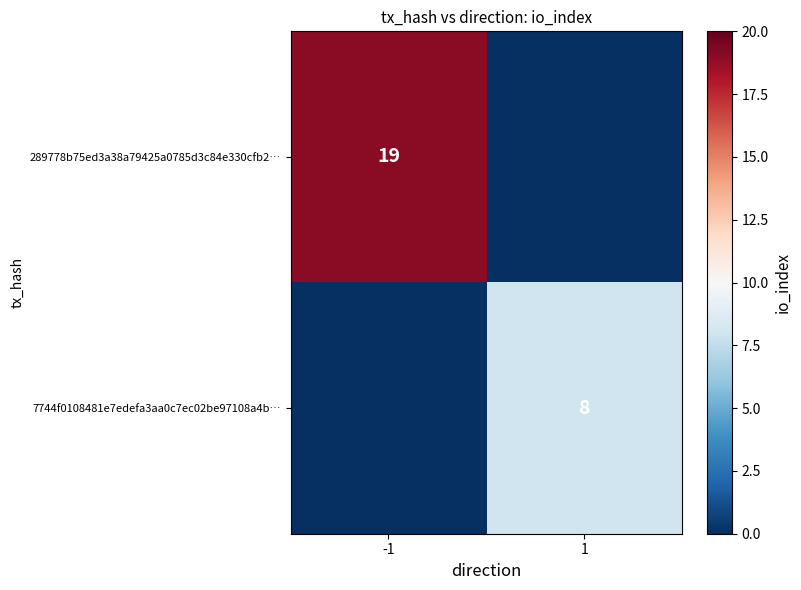

The 289778b75ed3a38a79425a0785d3c84e330cfb2… series shows 26 at -1. True or false?

False